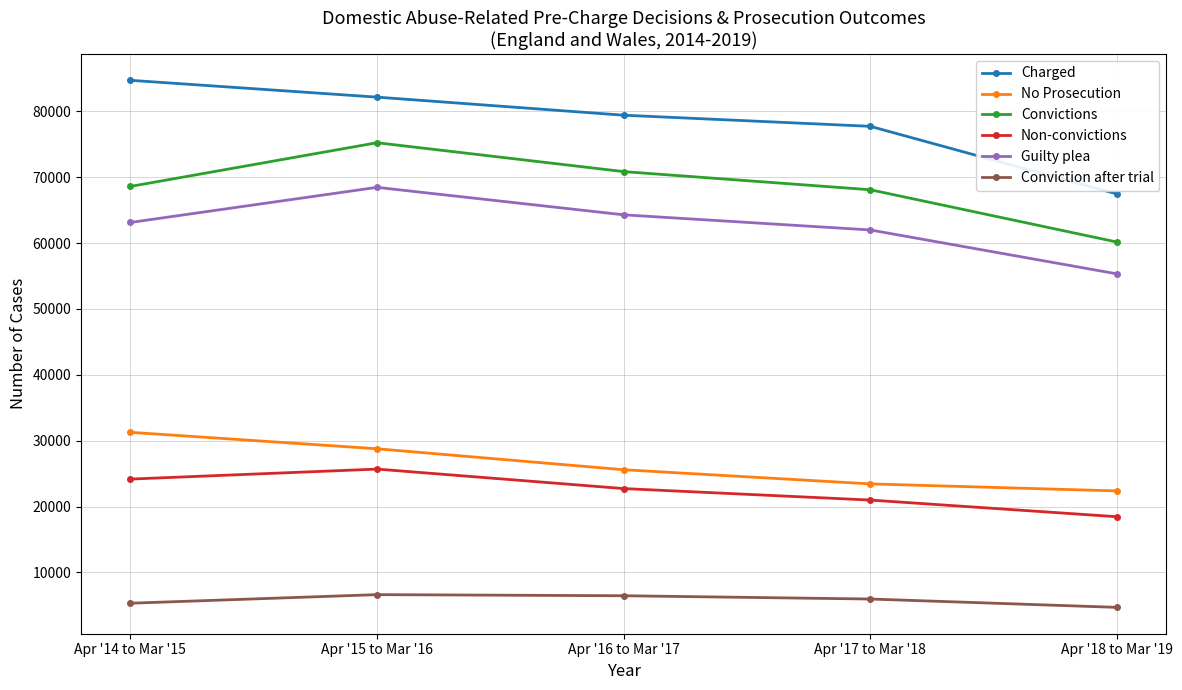

What is the difference between the second highest and minimum values in the Charged series?

14695